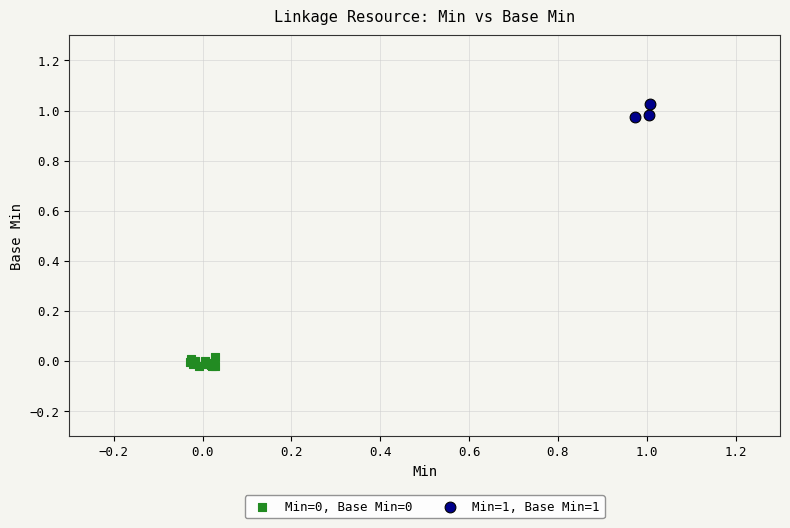

Which series contains the highest Y value?

Min=1, Base Min=1